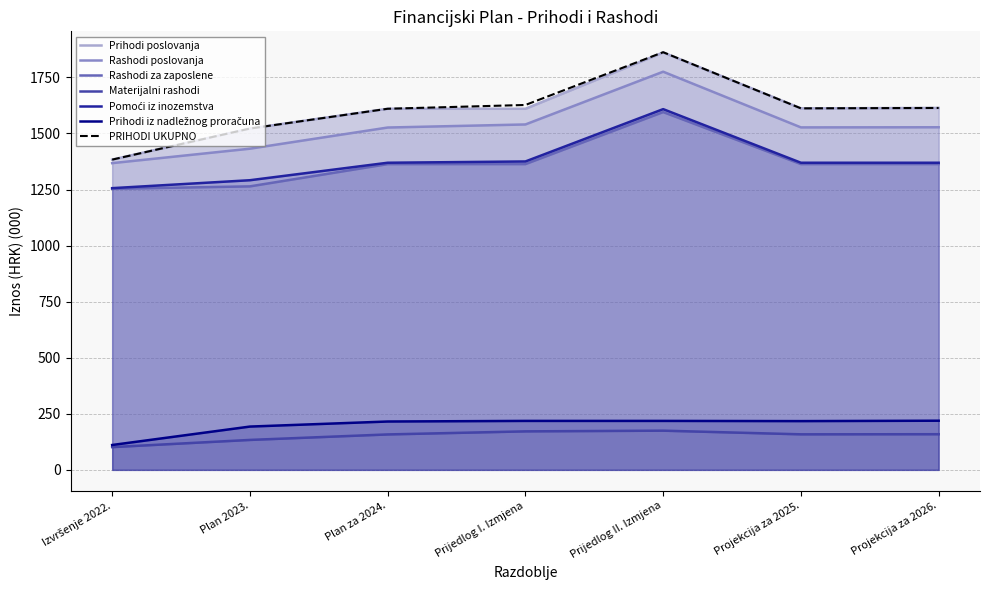

True or false: Prihodi poslovanja and Pomoći iz inozemstva intersect in this chart.

False